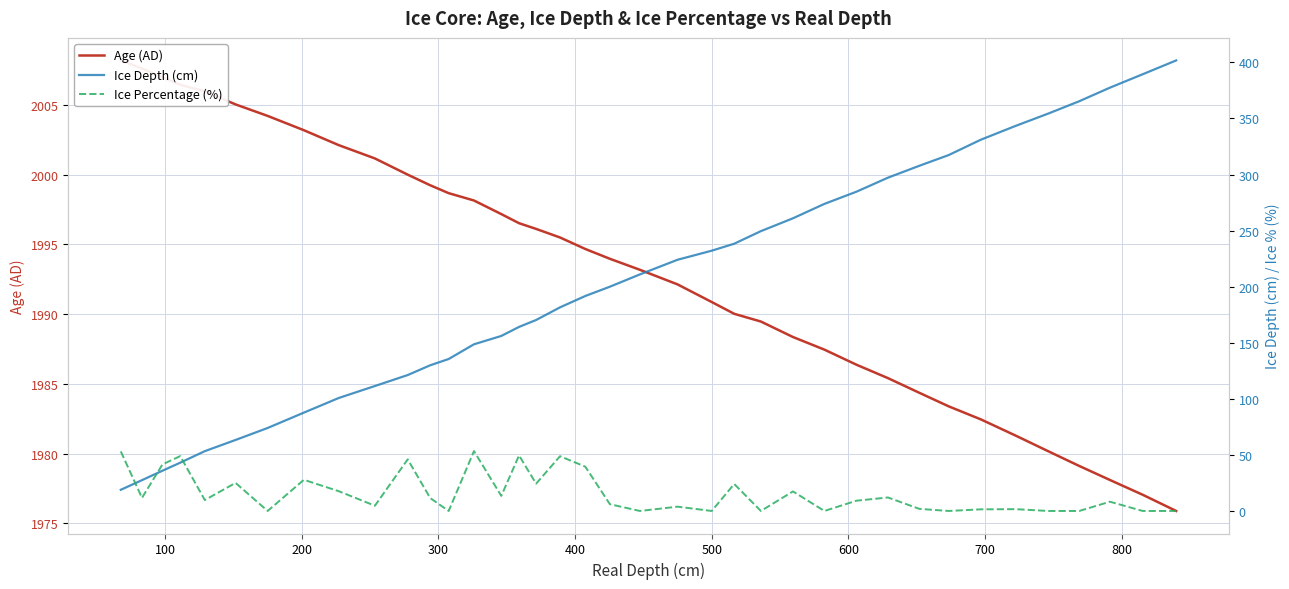

List the labels in order of Ice Percentage (%) value, smallest first.

600, 12, 20, 22, 24, 26, 30, 33, 34, 36, 37, 31, 32, 29, 21, 900, 19, 35, 27, 400, 11, 100, 28, 14, 25, 800, 23, 16, 500, 700, 18, 200, 10, 17, 300, 15, 0, 13